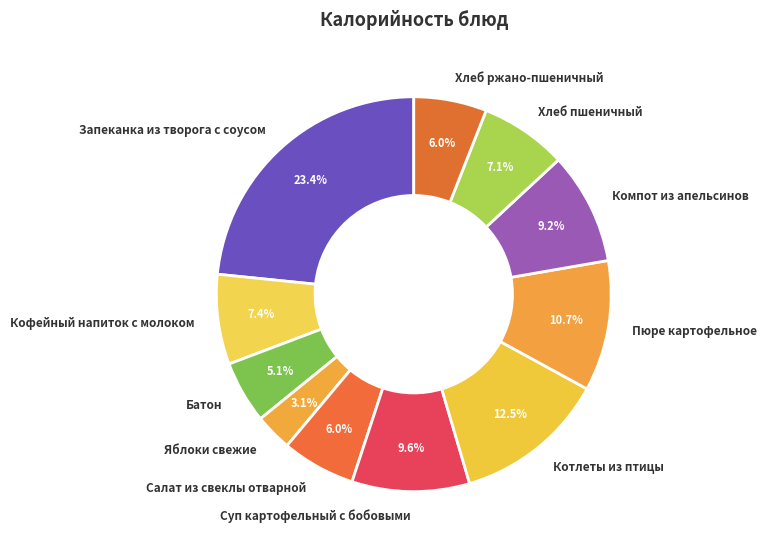

Is there any slice that represents more than half of the pie?

No